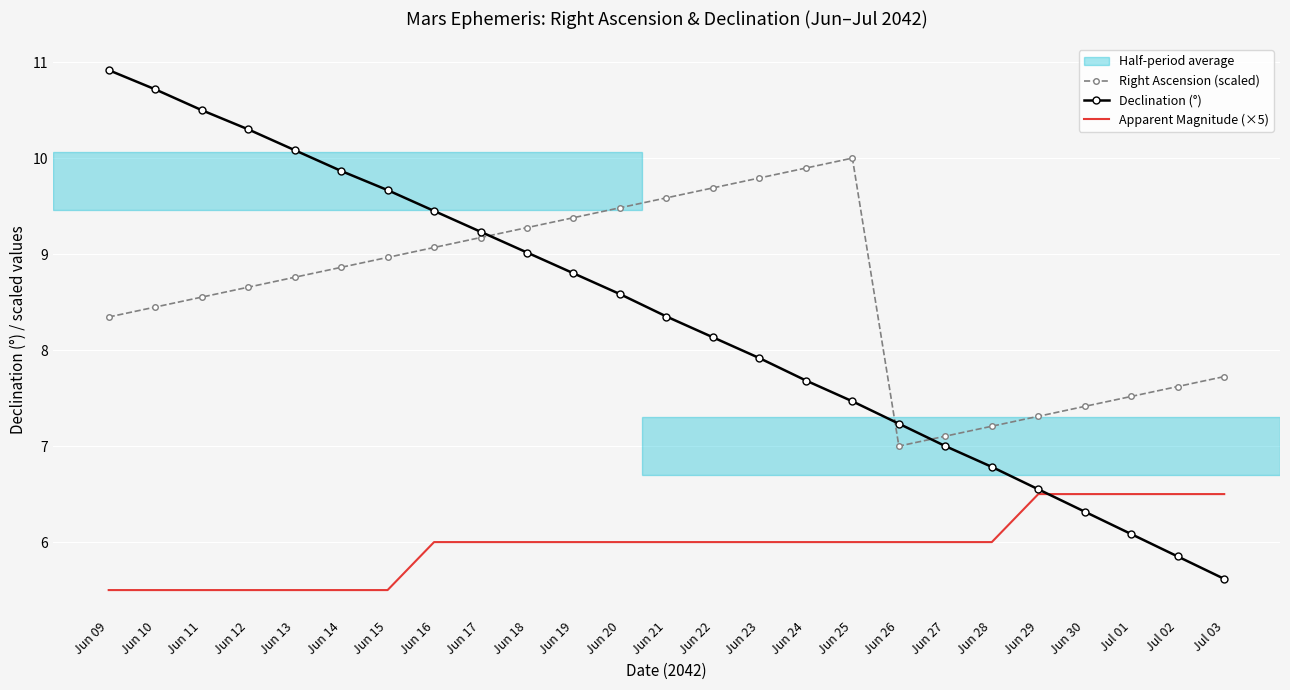

What position from the right is Jun 18?

16